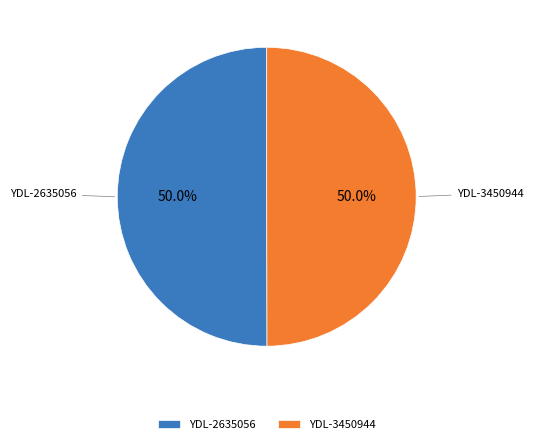

What is the ratio of the value at YDL-3450944 to the value at YDL-2635056?

1.0